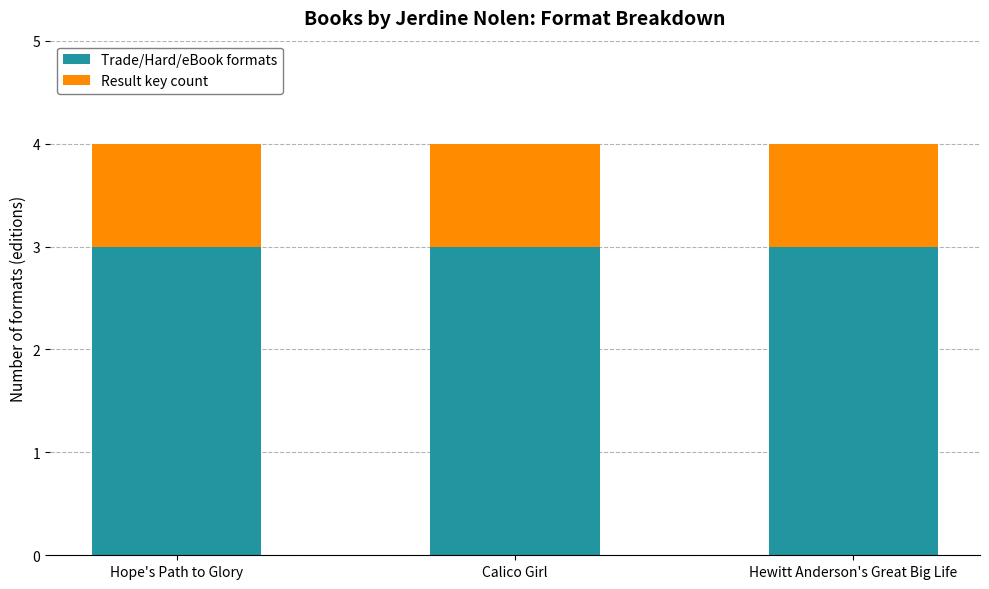

How many bars are there in total?

3